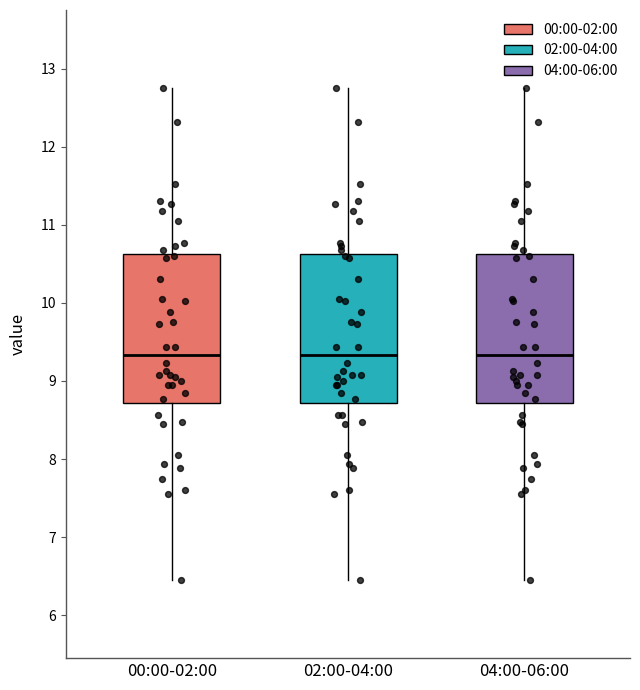

Reading left to right, transcribe this box plot: for each box, give where its median line is, the range the box spans, and where its two whiskers end, as read against the y-axis. The values are not printed on the chart, so give them approximately, as read against the axis.

00:00-02:00: median 9.3, box 8.7 to 10.6, whiskers 6.5 to 12.8
02:00-04:00: median 9.3, box 8.7 to 10.6, whiskers 6.5 to 12.8
04:00-06:00: median 9.3, box 8.7 to 10.6, whiskers 6.5 to 12.8